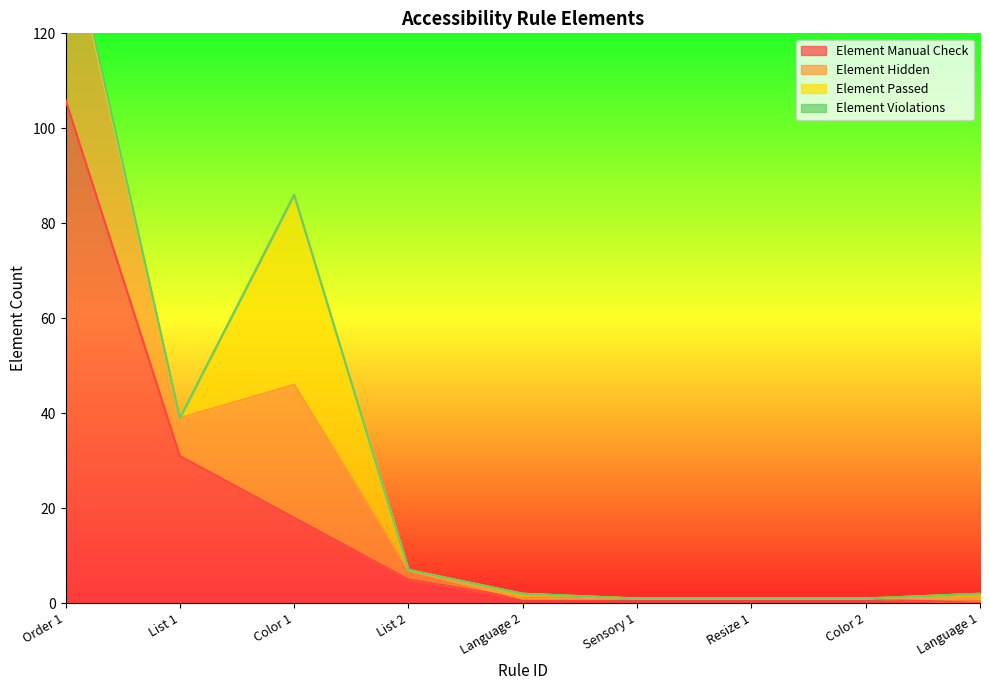

How many interior local peaks does the Element Hidden series have?

1